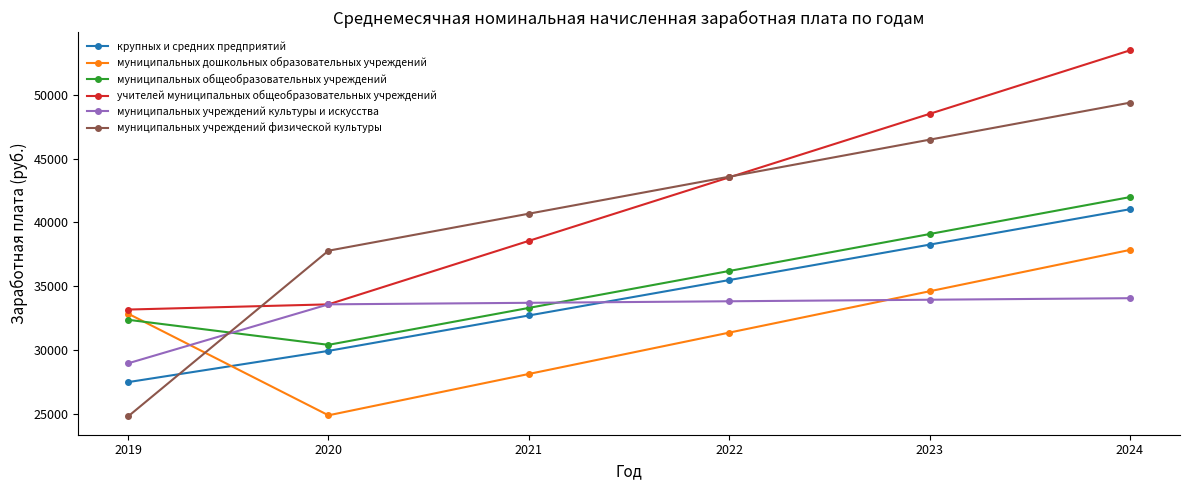

List the labels in order of муниципальных общеобразовательных учреждений value, smallest first.

2020, 2019, 2021, 2022, 2023, 2024